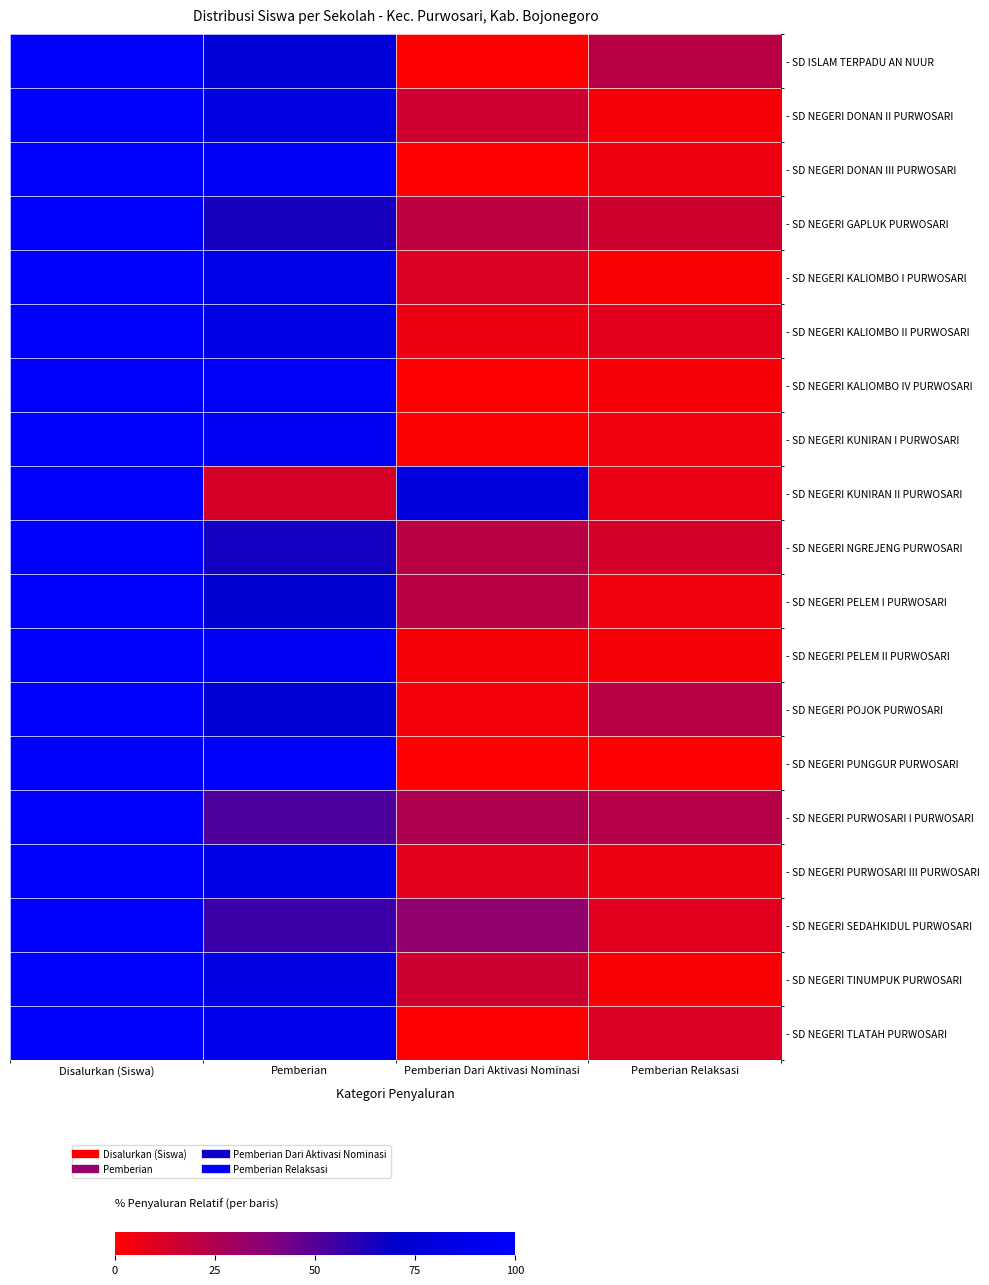

Reading left to right, list all the values displayed in this chart.

- SD ISLAM TERPADU AN NUUR: Disalurkan (Siswa)=100.0	Pemberian=77.8	Pemberian Dari Aktivasi Nominasi=0.0	Pemberian Relaksasi=22.2
- SD NEGERI DONAN II PURWOSARI: Disalurkan (Siswa)=100.0	Pemberian=82.1	Pemberian Dari Aktivasi Nominasi=15.4	Pemberian Relaksasi=2.6
- SD NEGERI DONAN III PURWOSARI: Disalurkan (Siswa)=100.0	Pemberian=94.7	Pemberian Dari Aktivasi Nominasi=0.0	Pemberian Relaksasi=5.3
- SD NEGERI GAPLUK PURWOSARI: Disalurkan (Siswa)=100.0	Pemberian=64.7	Pemberian Dari Aktivasi Nominasi=20.6	Pemberian Relaksasi=14.7
- SD NEGERI KALIOMBO I PURWOSARI: Disalurkan (Siswa)=100.0	Pemberian=87.0	Pemberian Dari Aktivasi Nominasi=11.1	Pemberian Relaksasi=1.9
- SD NEGERI KALIOMBO II PURWOSARI: Disalurkan (Siswa)=100.0	Pemberian=84.5	Pemberian Dari Aktivasi Nominasi=6.2	Pemberian Relaksasi=9.3
- SD NEGERI KALIOMBO IV PURWOSARI: Disalurkan (Siswa)=100.0	Pemberian=97.4	Pemberian Dari Aktivasi Nominasi=0.0	Pemberian Relaksasi=2.6
- SD NEGERI KUNIRAN I PURWOSARI: Disalurkan (Siswa)=100.0	Pemberian=94.2	Pemberian Dari Aktivasi Nominasi=1.2	Pemberian Relaksasi=4.7
- SD NEGERI KUNIRAN II PURWOSARI: Disalurkan (Siswa)=100.0	Pemberian=12.8	Pemberian Dari Aktivasi Nominasi=80.9	Pemberian Relaksasi=6.4
- SD NEGERI NGREJENG PURWOSARI: Disalurkan (Siswa)=100.0	Pemberian=65.0	Pemberian Dari Aktivasi Nominasi=21.7	Pemberian Relaksasi=13.3
- SD NEGERI PELEM I PURWOSARI: Disalurkan (Siswa)=100.0	Pemberian=73.9	Pemberian Dari Aktivasi Nominasi=21.7	Pemberian Relaksasi=4.3
- SD NEGERI PELEM II PURWOSARI: Disalurkan (Siswa)=100.0	Pemberian=93.9	Pemberian Dari Aktivasi Nominasi=3.0	Pemberian Relaksasi=3.0
- SD NEGERI POJOK PURWOSARI: Disalurkan (Siswa)=100.0	Pemberian=74.6	Pemberian Dari Aktivasi Nominasi=3.2	Pemberian Relaksasi=22.2
- SD NEGERI PUNGGUR PURWOSARI: Disalurkan (Siswa)=100.0	Pemberian=100.0	Pemberian Dari Aktivasi Nominasi=0.0	Pemberian Relaksasi=0.0
- SD NEGERI PURWOSARI I PURWOSARI: Disalurkan (Siswa)=100.0	Pemberian=51.8	Pemberian Dari Aktivasi Nominasi=25.0	Pemberian Relaksasi=23.2
- SD NEGERI PURWOSARI III PURWOSARI: Disalurkan (Siswa)=100.0	Pemberian=84.8	Pemberian Dari Aktivasi Nominasi=9.1	Pemberian Relaksasi=6.1
- SD NEGERI SEDAHKIDUL PURWOSARI: Disalurkan (Siswa)=100.0	Pemberian=56.1	Pemberian Dari Aktivasi Nominasi=34.1	Pemberian Relaksasi=9.8
- SD NEGERI TINUMPUK PURWOSARI: Disalurkan (Siswa)=100.0	Pemberian=82.5	Pemberian Dari Aktivasi Nominasi=15.9	Pemberian Relaksasi=1.6
- SD NEGERI TLATAH PURWOSARI: Disalurkan (Siswa)=100.0	Pemberian=88.9	Pemberian Dari Aktivasi Nominasi=0.0	Pemberian Relaksasi=11.1